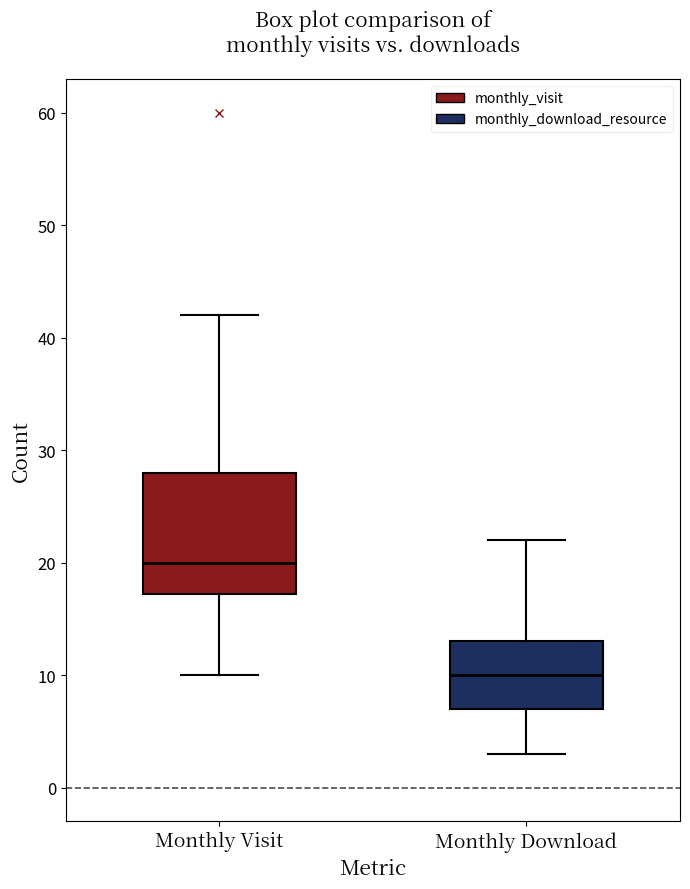

Where is the lower edge of the box for Monthly Visit on the y-axis? The values are not printed on the chart, so give them approximately, as read against the axis.

17